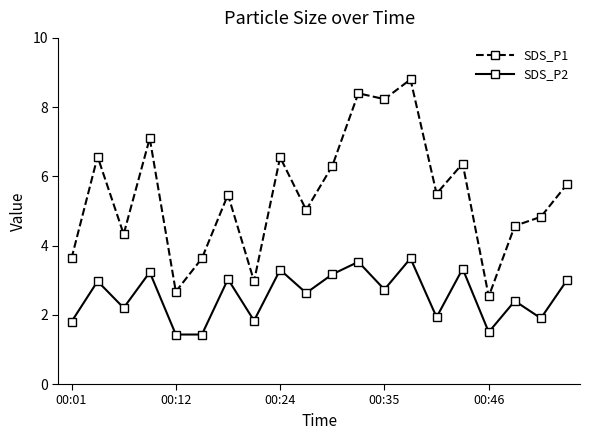

What is the value of the SDS_P1 point at the 3rd from the left?

4.3